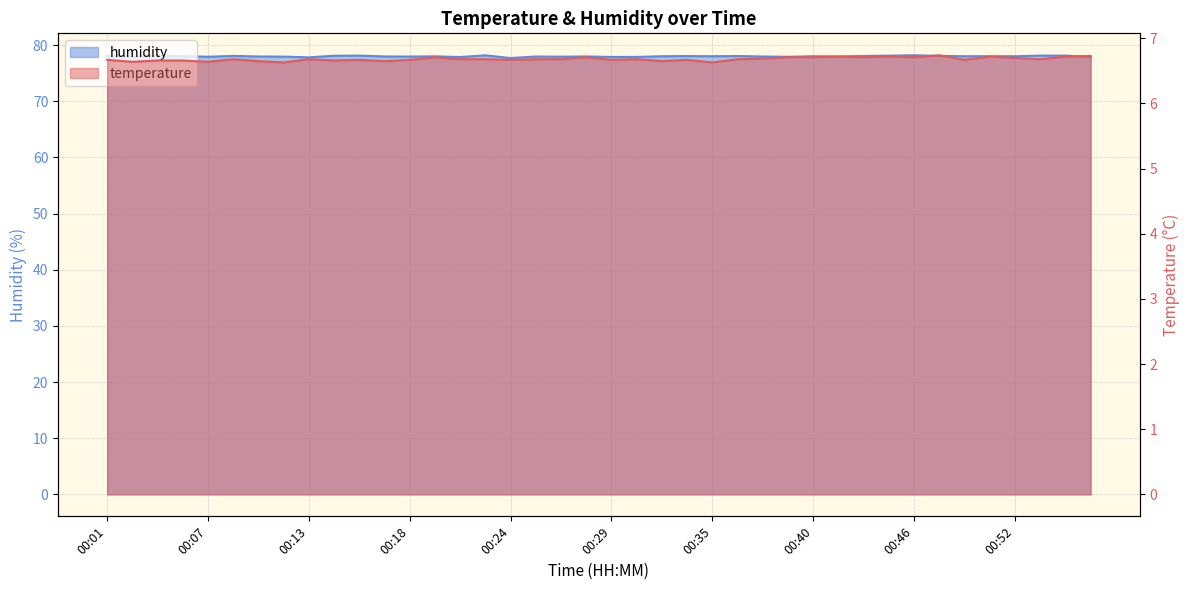

Is the value of temperature at 00:38 greater than the value of humidity at 00:29?

No